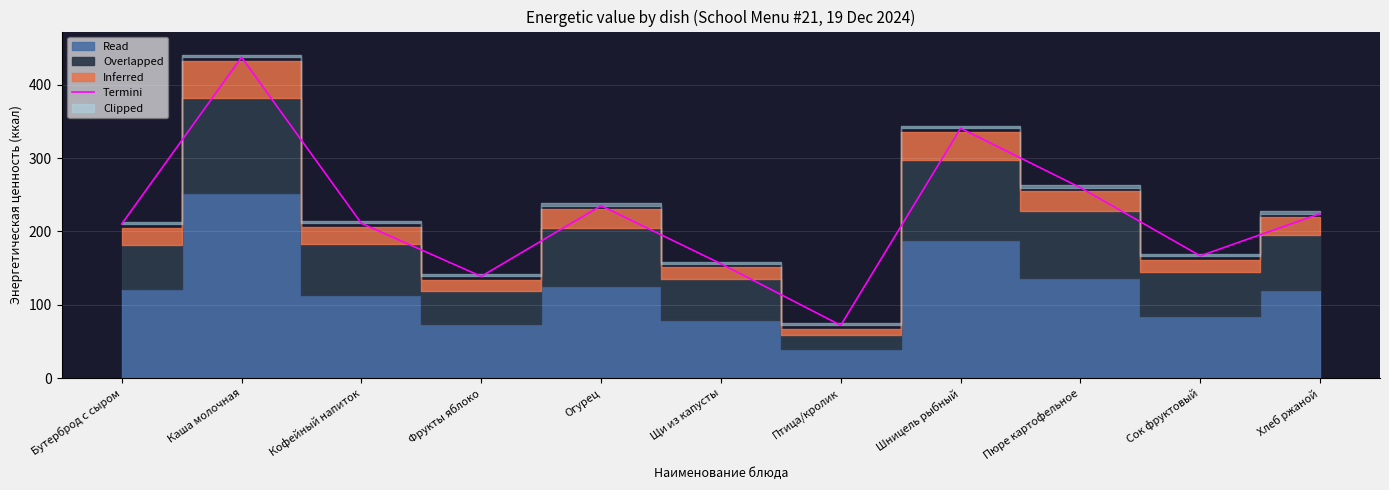

Is it true that the value at Бутерброд с сыром is 210.2?

True